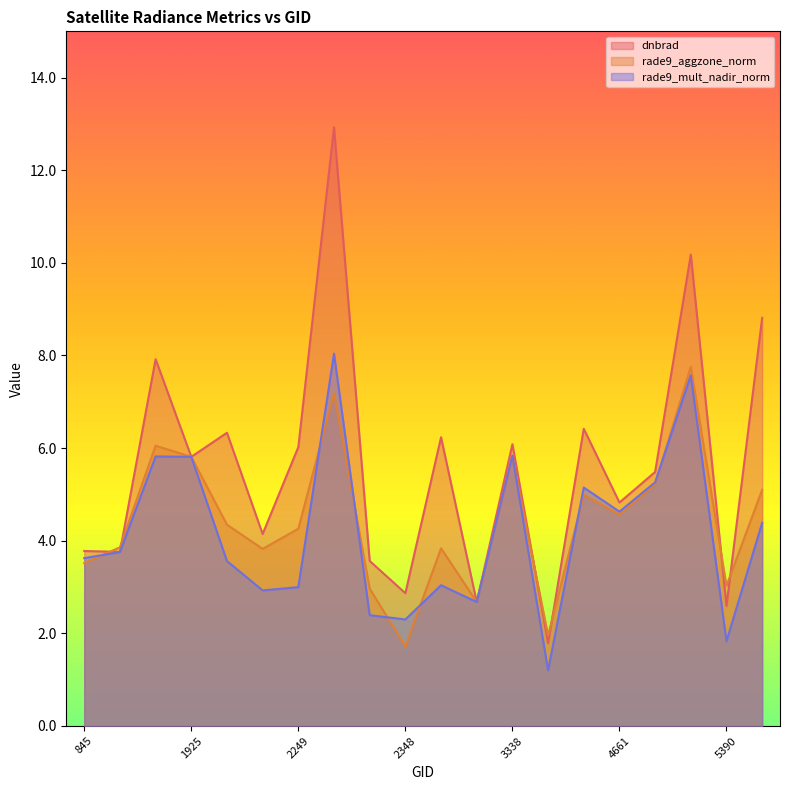

Rank the series by their maximum value, from lowest to highest.

rade9_aggzone_norm, rade9_mult_nadir_norm, dnbrad